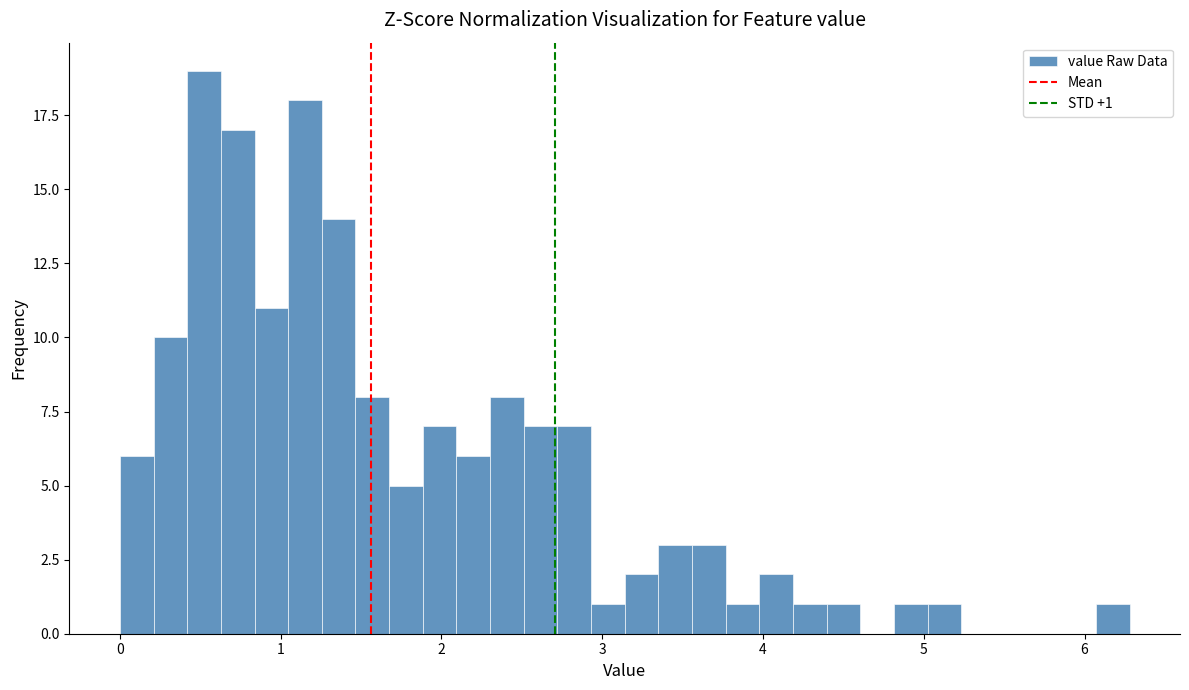

Read against the x-axis, roughly where is the centre of the tallest bar?

0.5